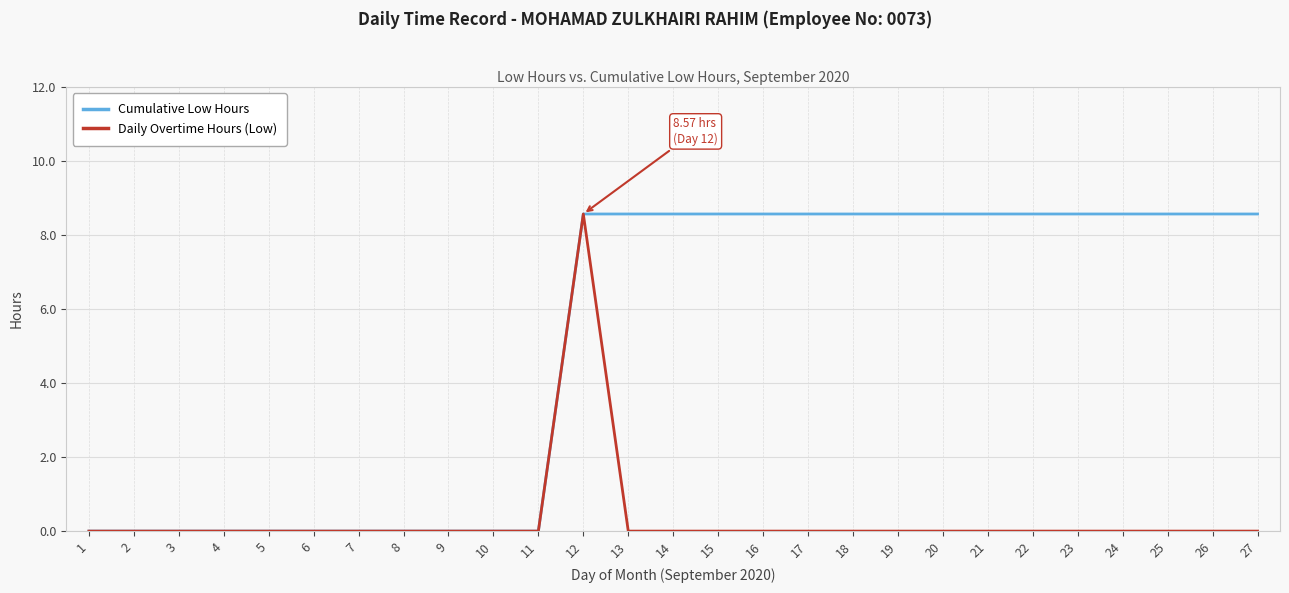

What is the approximate value of Cumulative Low Hours at 21?

8.6